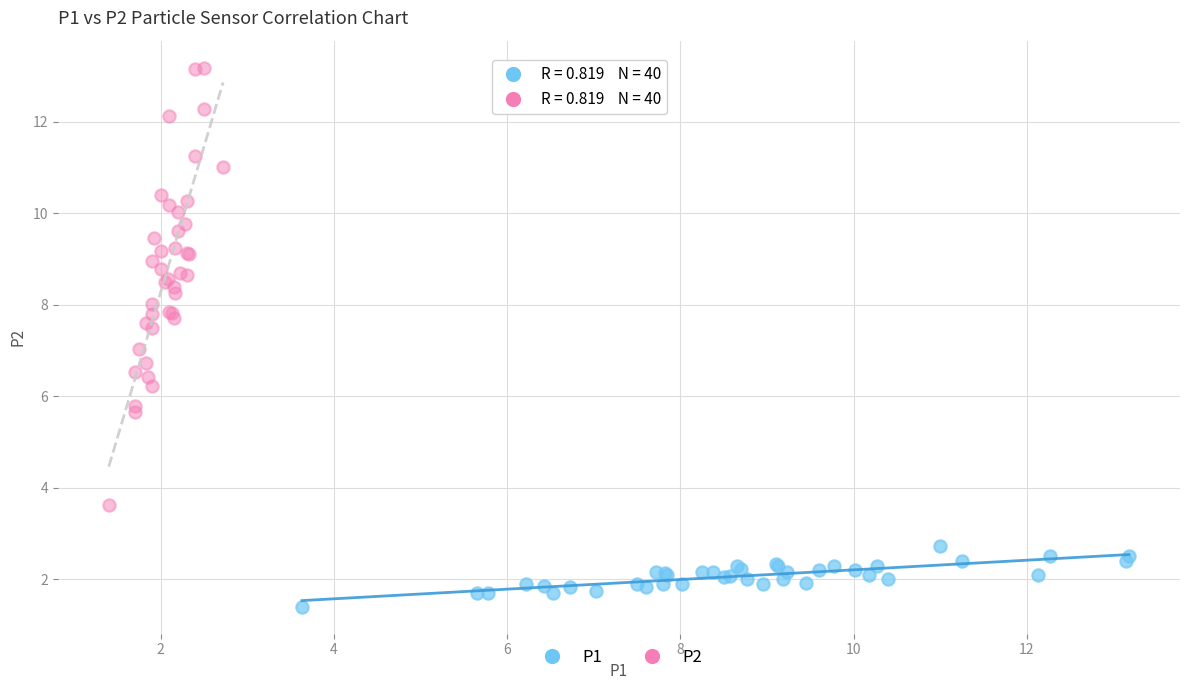

Which series reaches the minimum Y coordinate?

P1